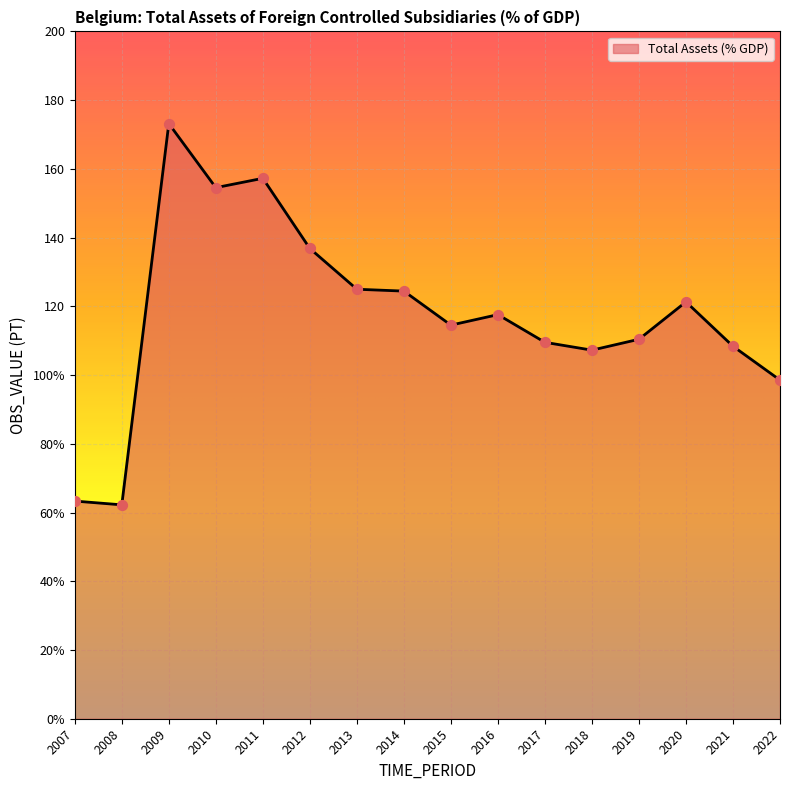

What is the change in value from 2013 to 2014?

-0.5